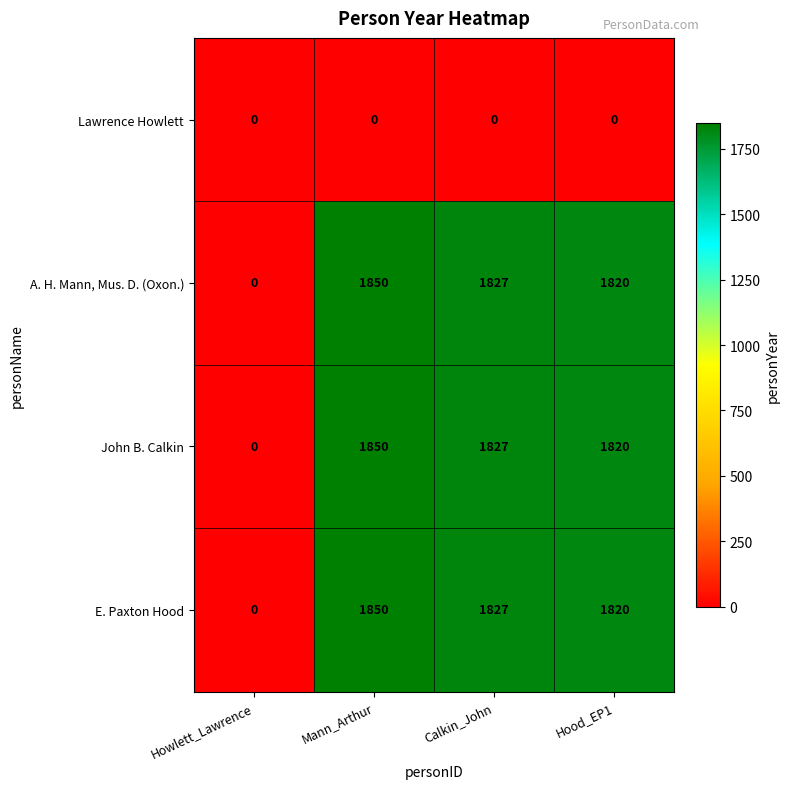

What is the difference between the highest and lowest values at Calkin_John?

1827